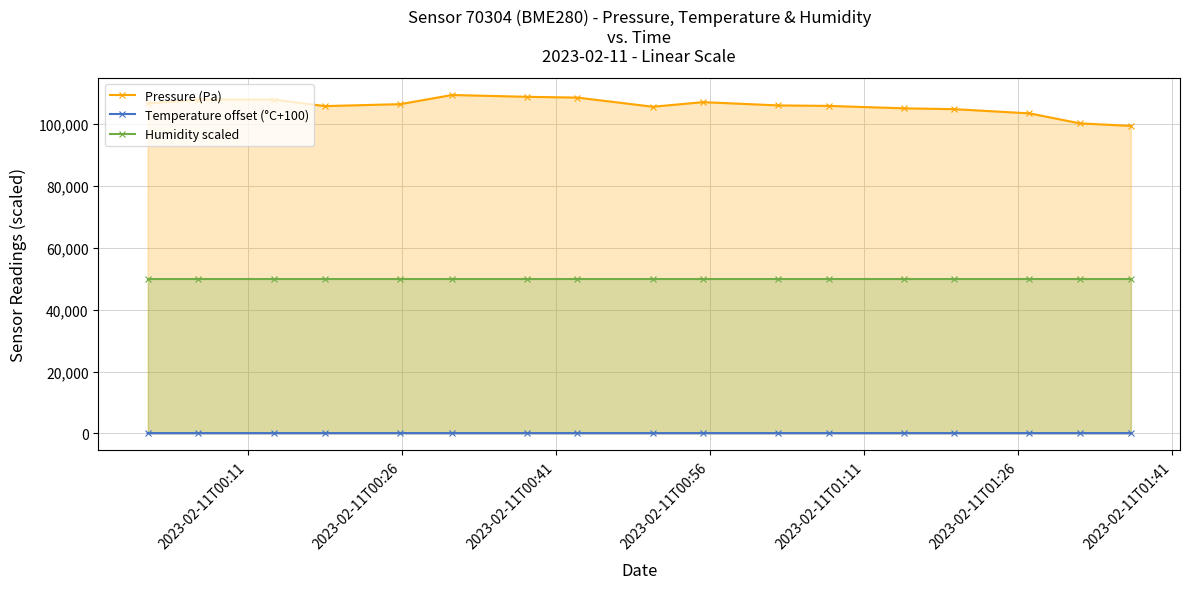

Rank the series by their maximum value, from highest to lowest.

Pressure (Pa), Humidity scaled, Temperature offset (°C+100)